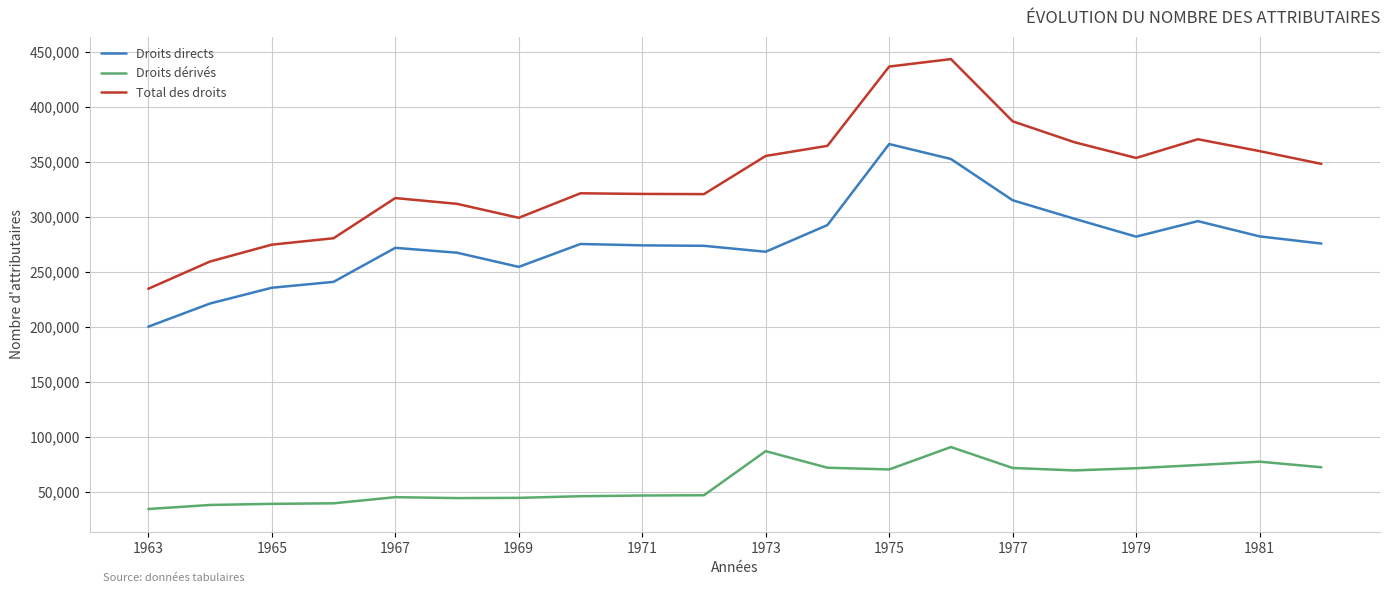

Which series has the largest total across all categories?

Total des droits